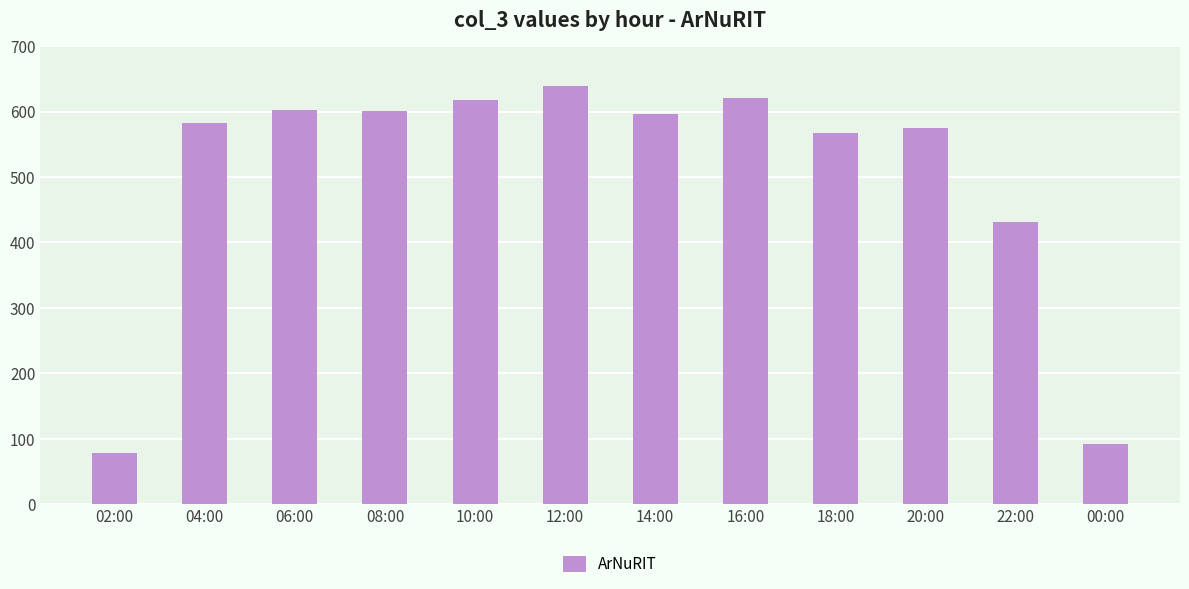

Which has a higher value, 18:00 or 22:00?

18:00